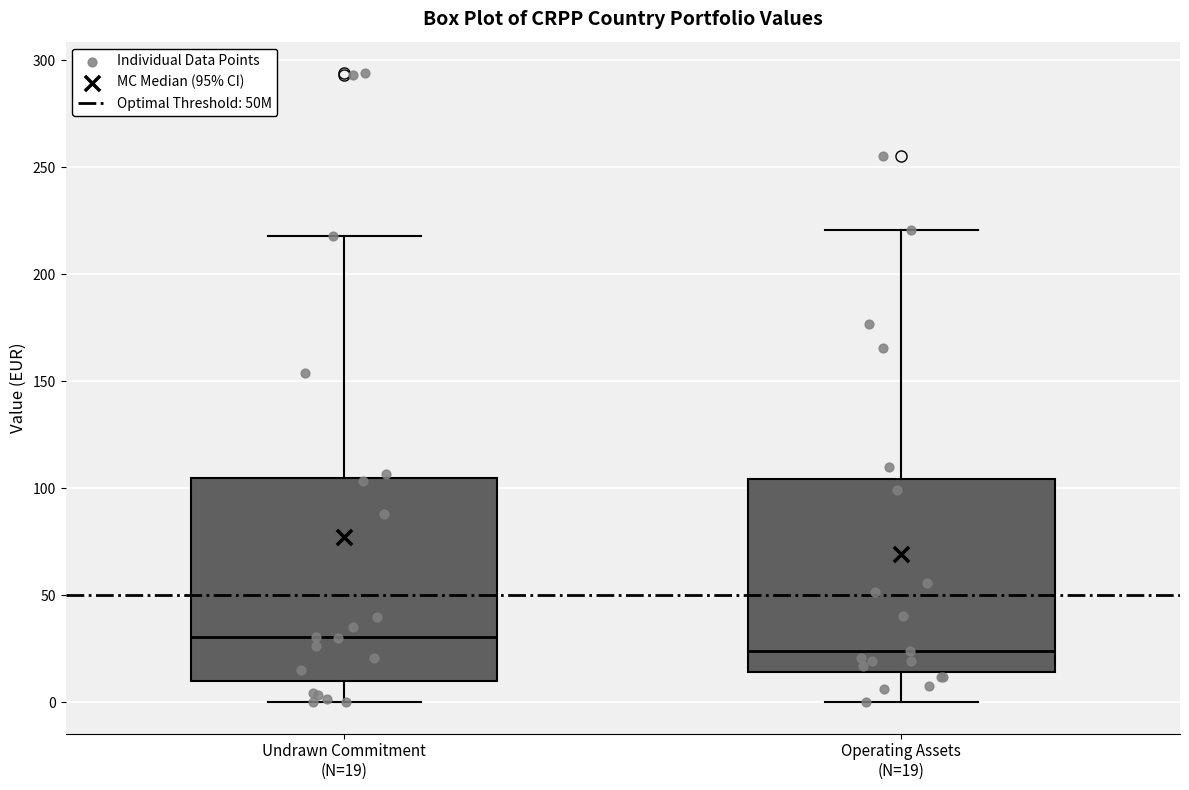

Reading left to right, transcribe this box plot: for each box, give where its median line is, the range the box spans, and where its two whiskers end, as read against the y-axis. The values are not printed on the chart, so give them approximately, as read against the axis.

Undrawn Commitment (N=19): median 30, box 10 to 105, whiskers 0 to 220
Operating Assets (N=19): median 25, box 15 to 105, whiskers 0 to 220